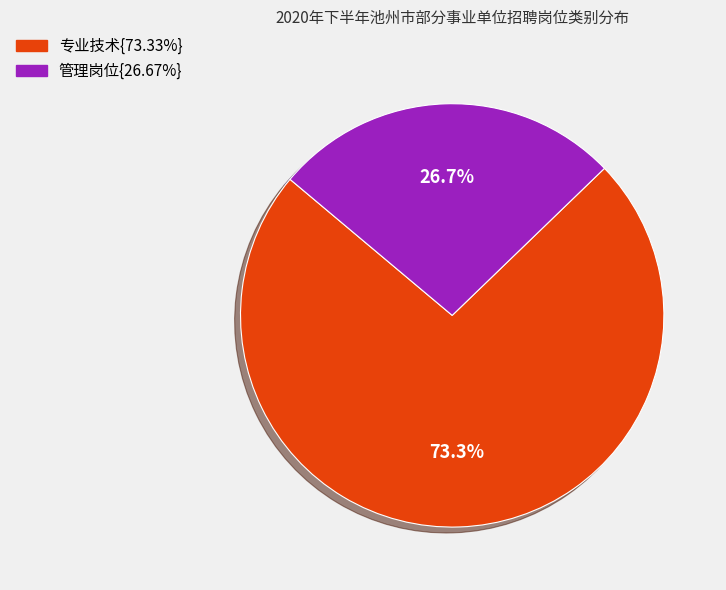

Is there a majority slice in this chart?

Yes